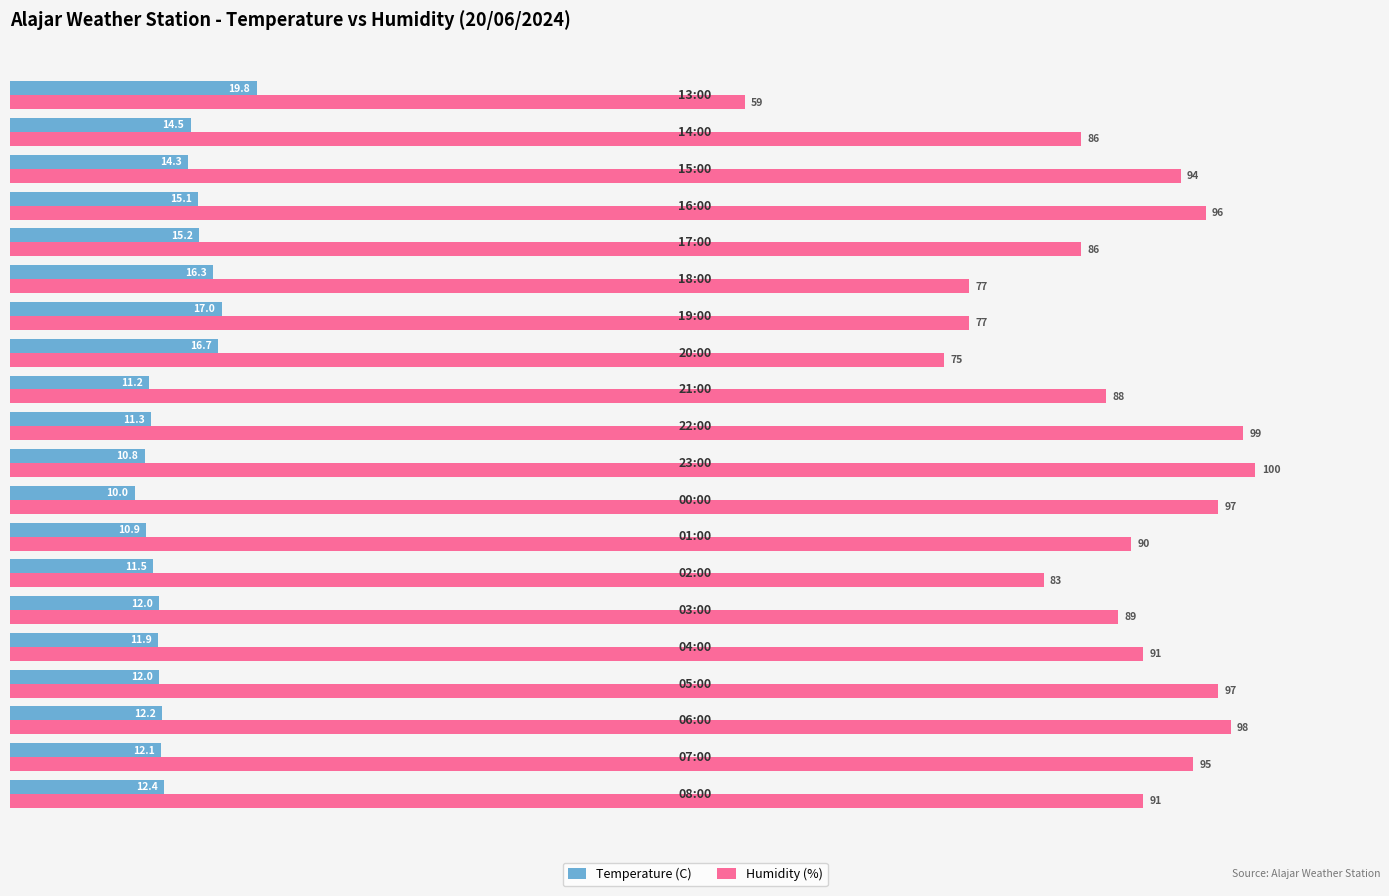

What is the lowest value of the Temperature (C) series?

10.0